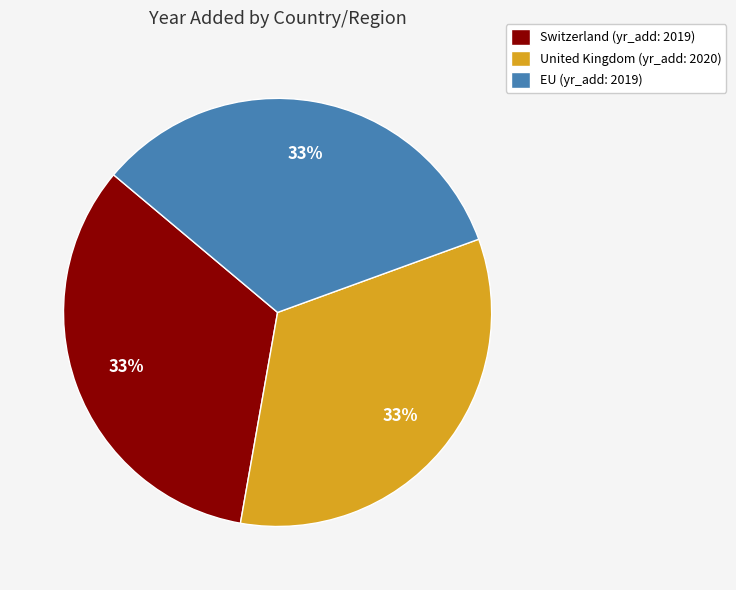

Approximately how many times larger is the value at EU (yr_add: 2019) compared to Switzerland (yr_add: 2019)?

1.0